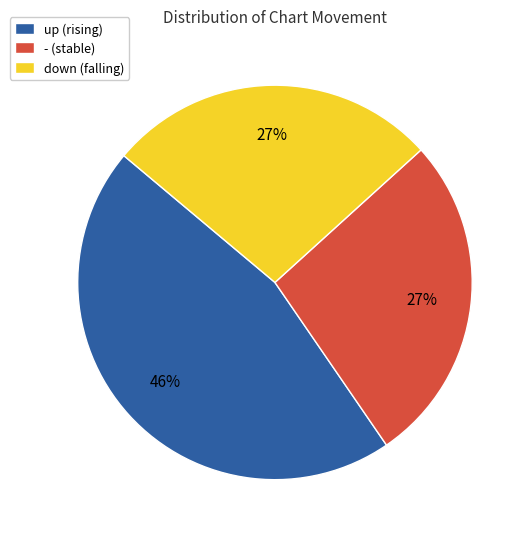

How many slices are in this pie chart?

3